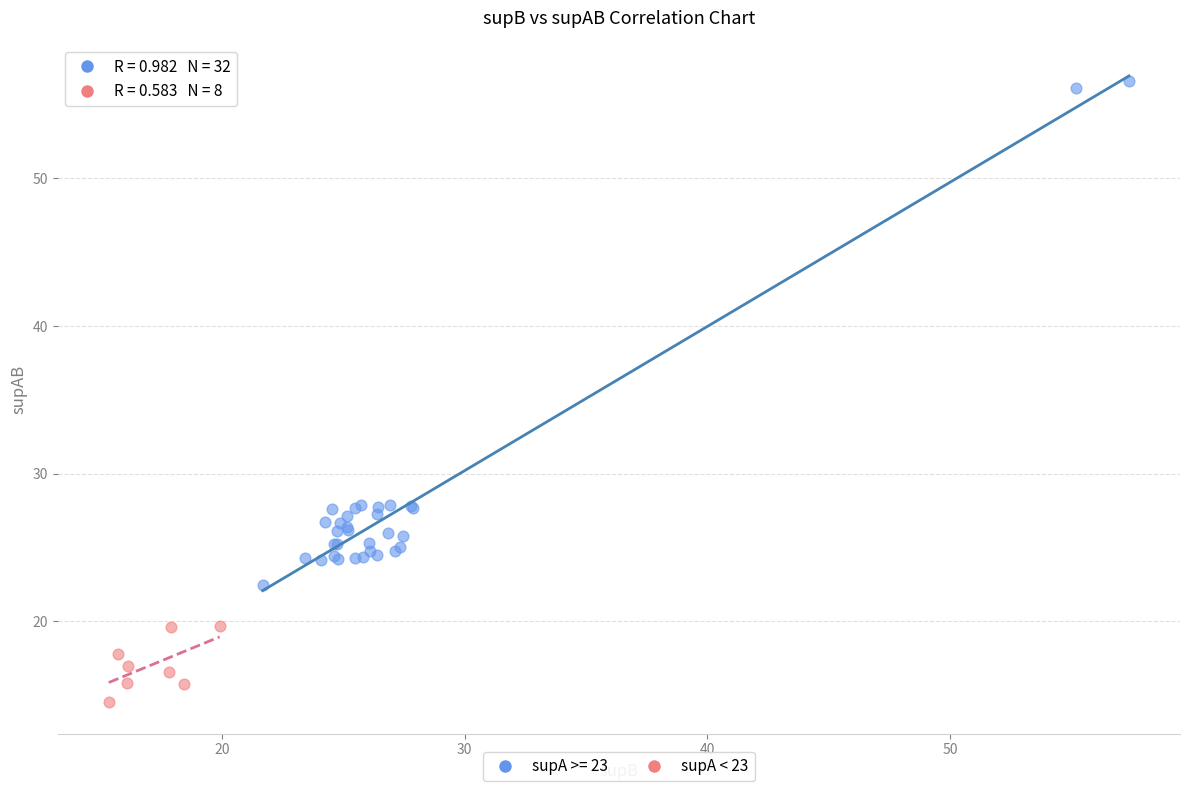

Which series reaches the maximum Y coordinate?

supA >= 23